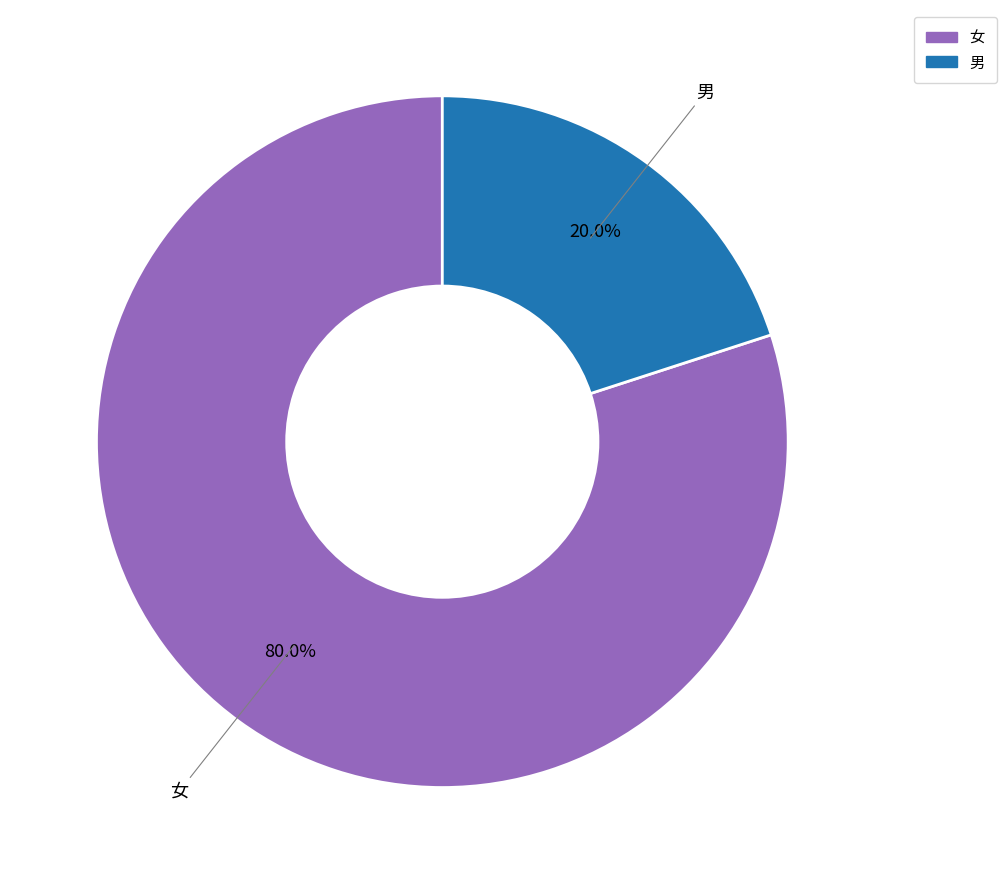

Which slice represents more than half of the pie?

女